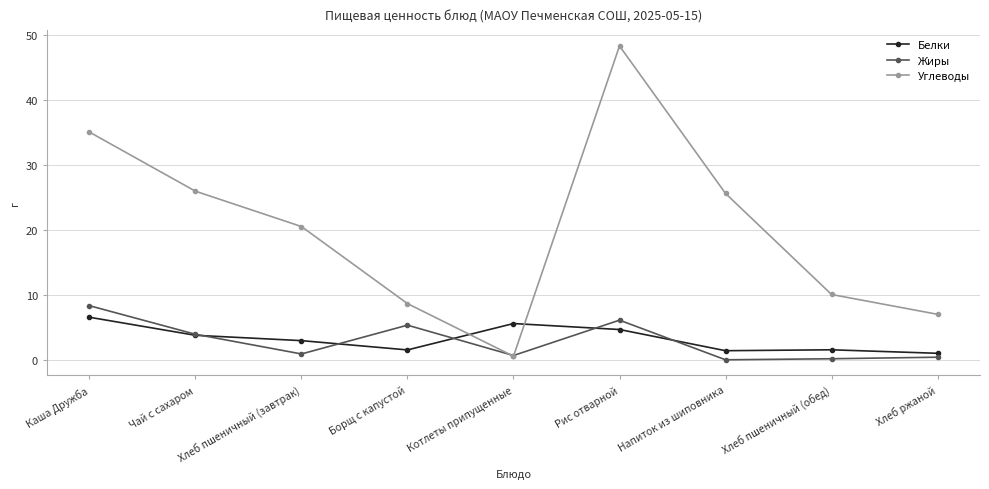

At which label does Белки first exceed 2?

Каша Дружба